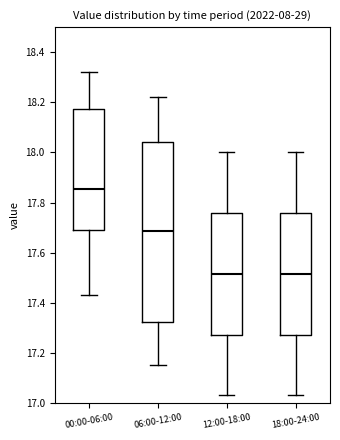

Where does the lower whisker of the box for 18:00-24:00 end on the y-axis? The values are not printed on the chart, so give them approximately, as read against the axis.

17.04